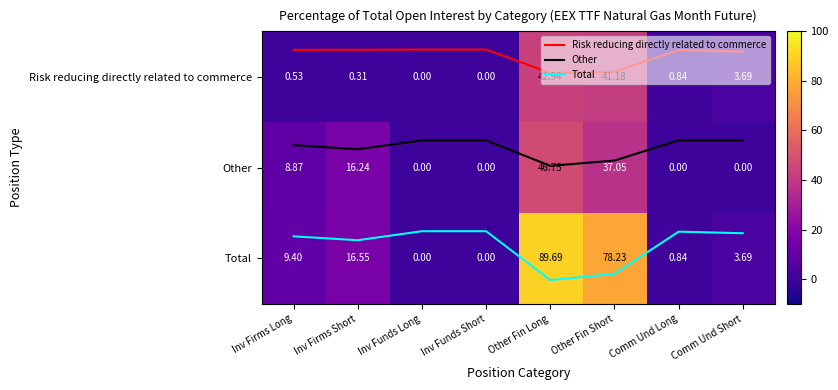

Count the number of categories in the chart.

8